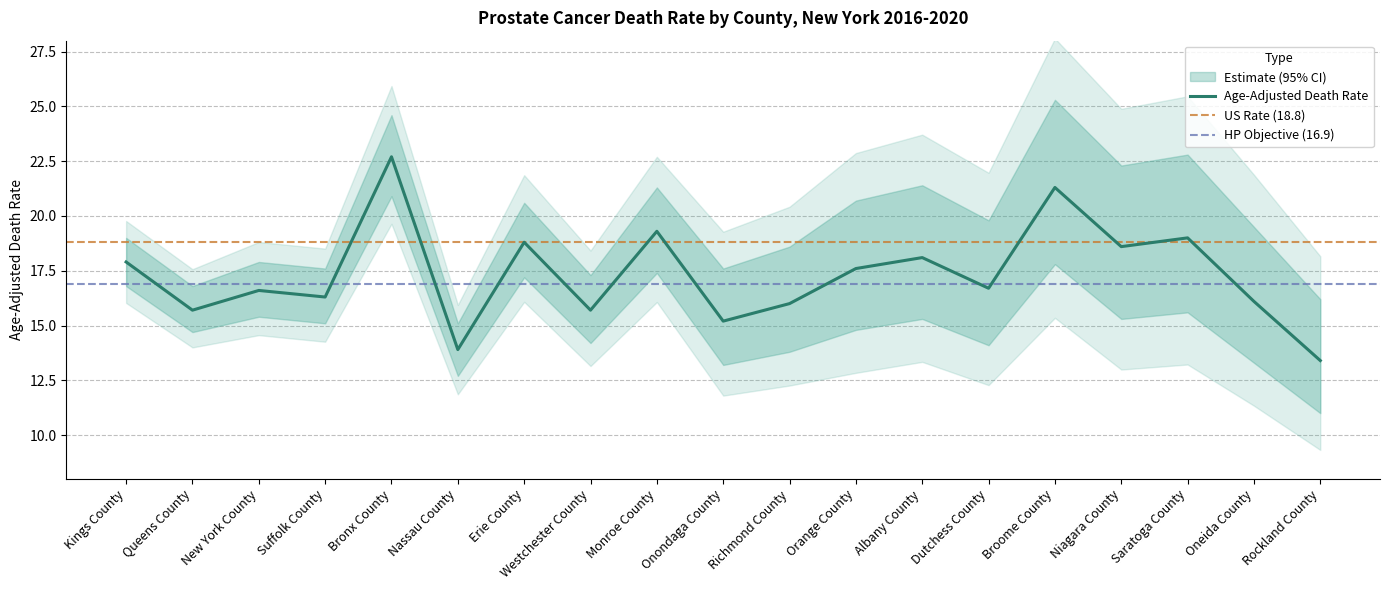

Which category has the lowest value across all series?

Rockland County